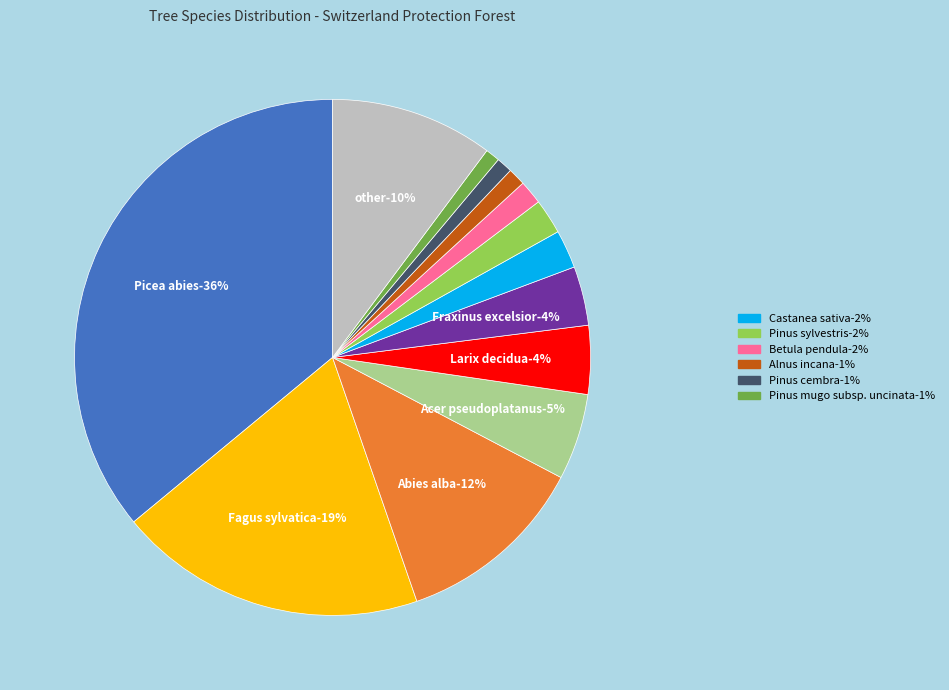

How many slices are in this pie chart?

13